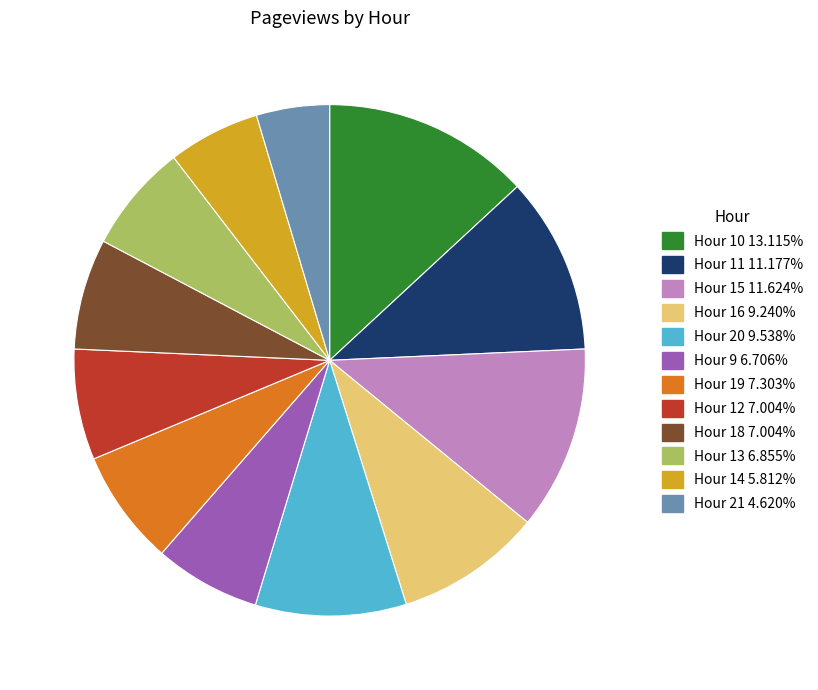

Is there any slice that represents more than half of the pie?

No